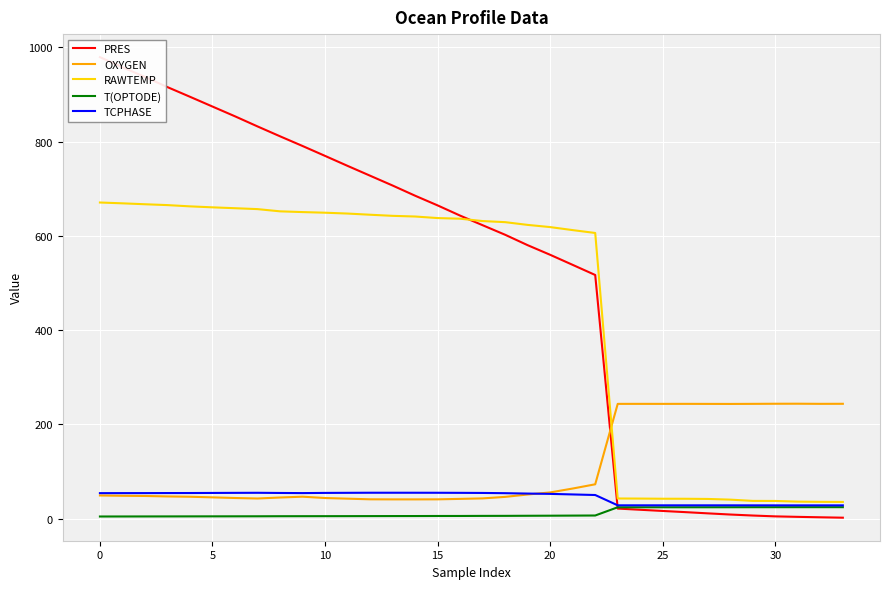

The T(OPTODE) series shows 9.7 at 20. True or false?

False